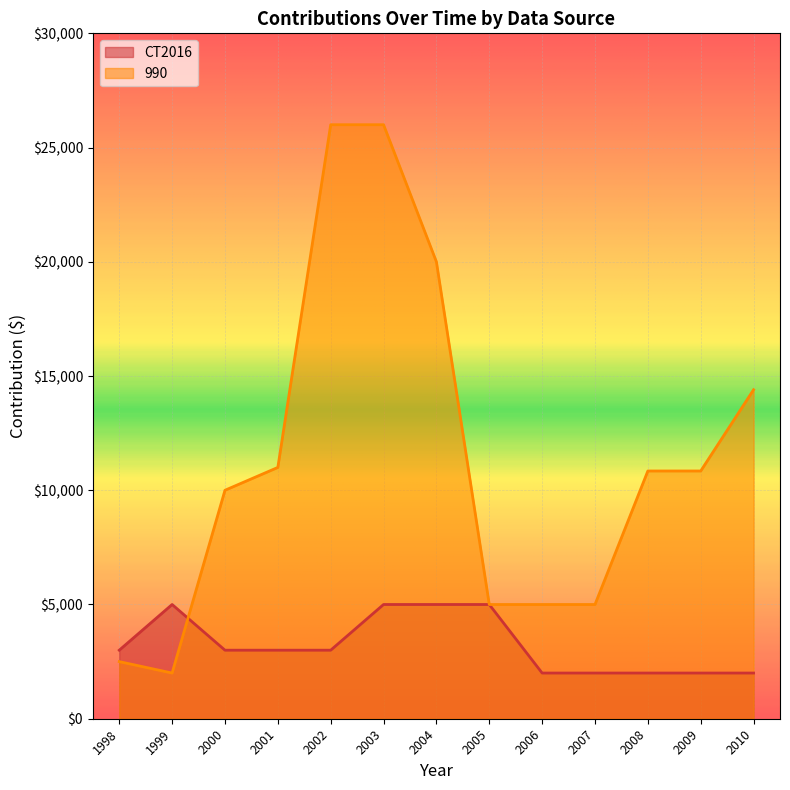

In CT2016, how many points are higher than both neighbors (excluding endpoints)?

1